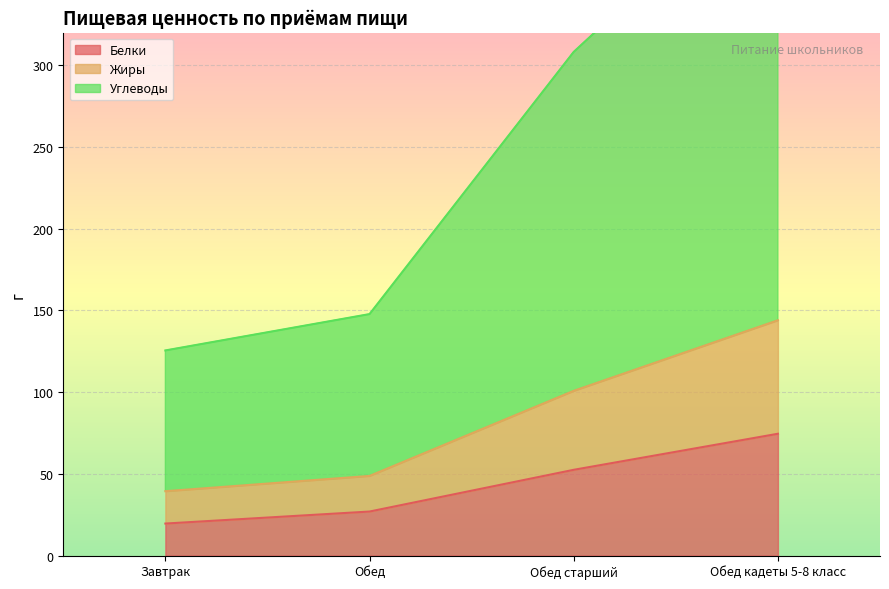

The value of Белки at Завтрак is 19.6. True or false?

True